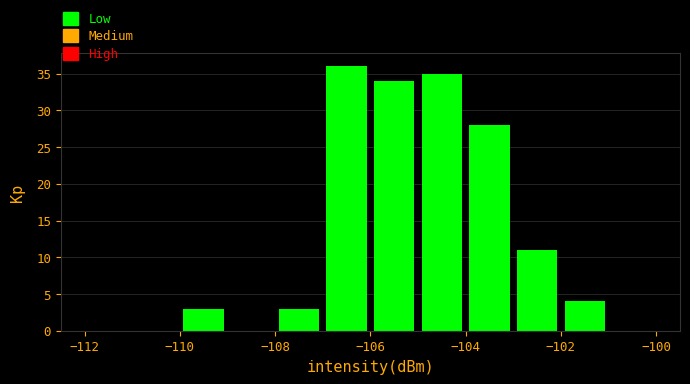

Which range on the x-axis has the tallest bar?

-107 to -106